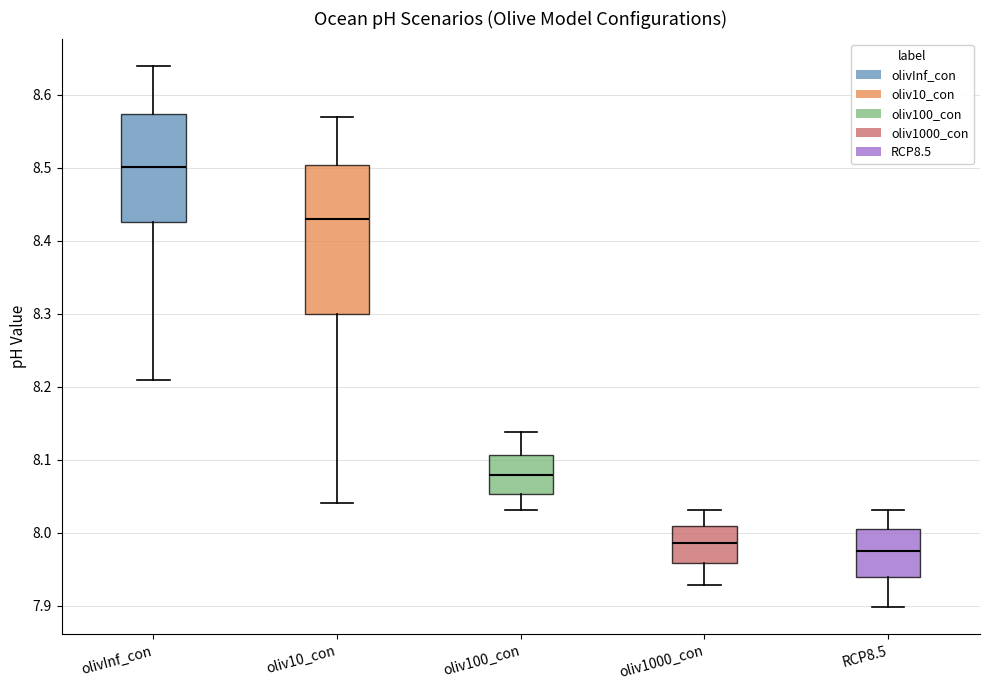

Comparing the boxes themselves (not the whiskers), which one is the tallest?

oliv10_con